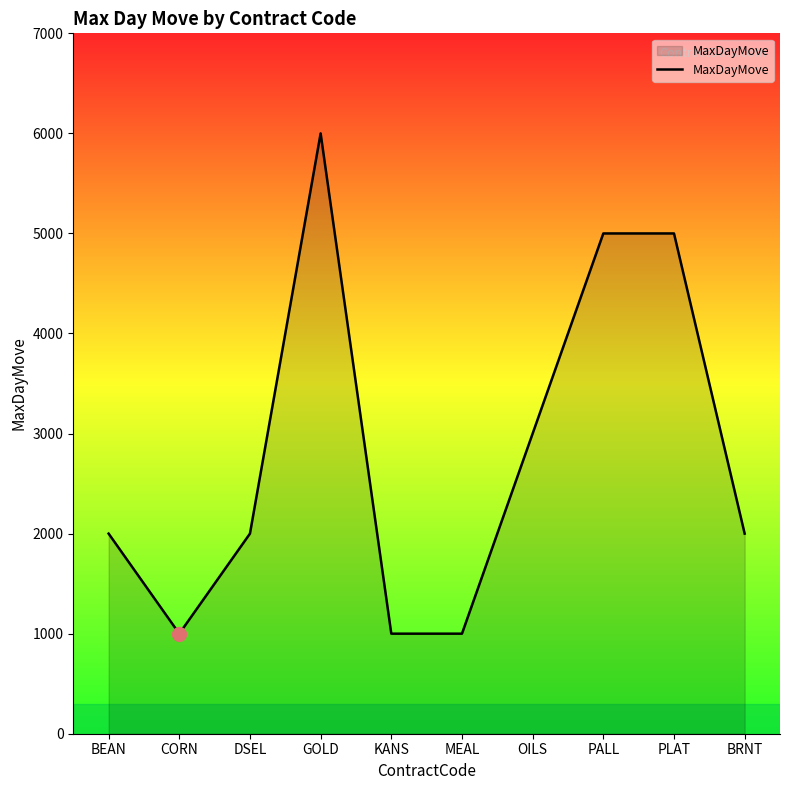

What is the change in value from OILS to BRNT?

-1000